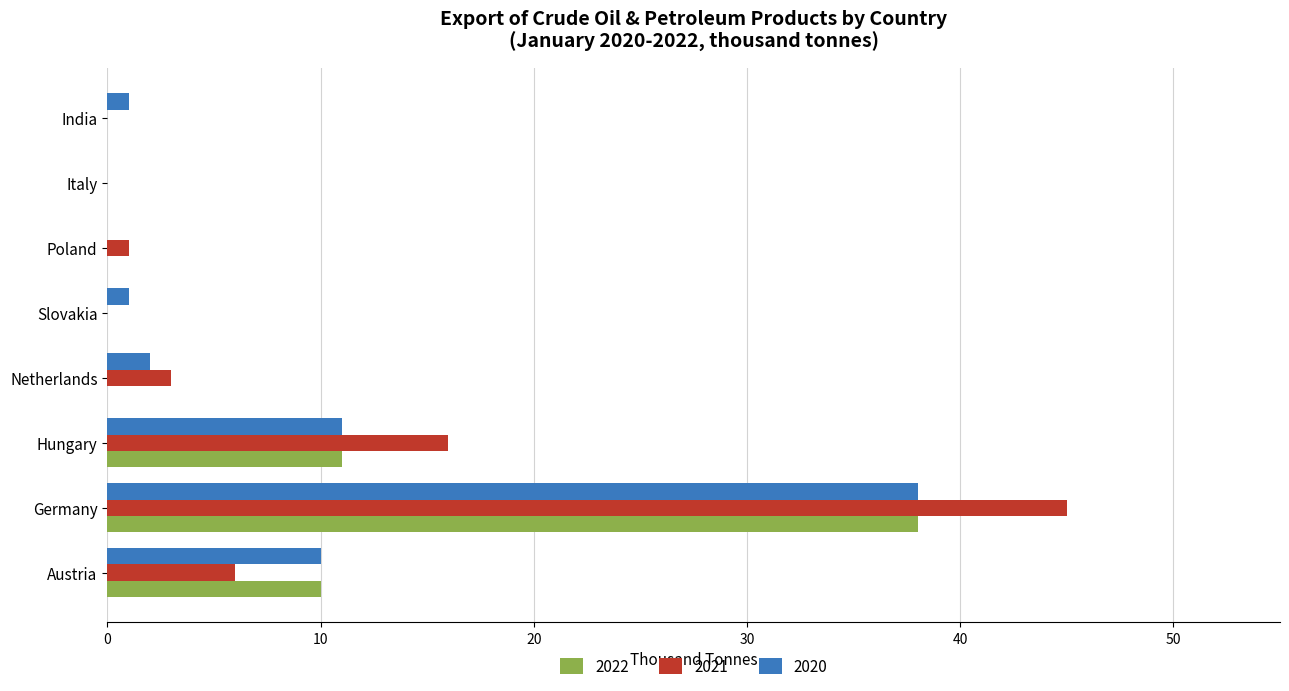

What is the average value of the 2020 series?

8